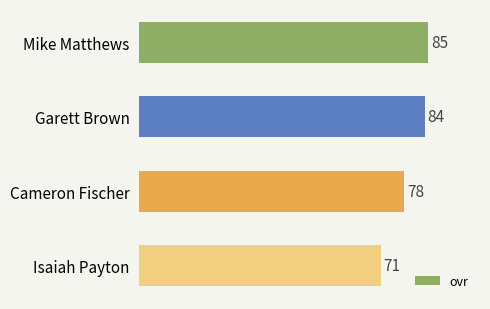

What is the value of the 4th bar from the top?

71